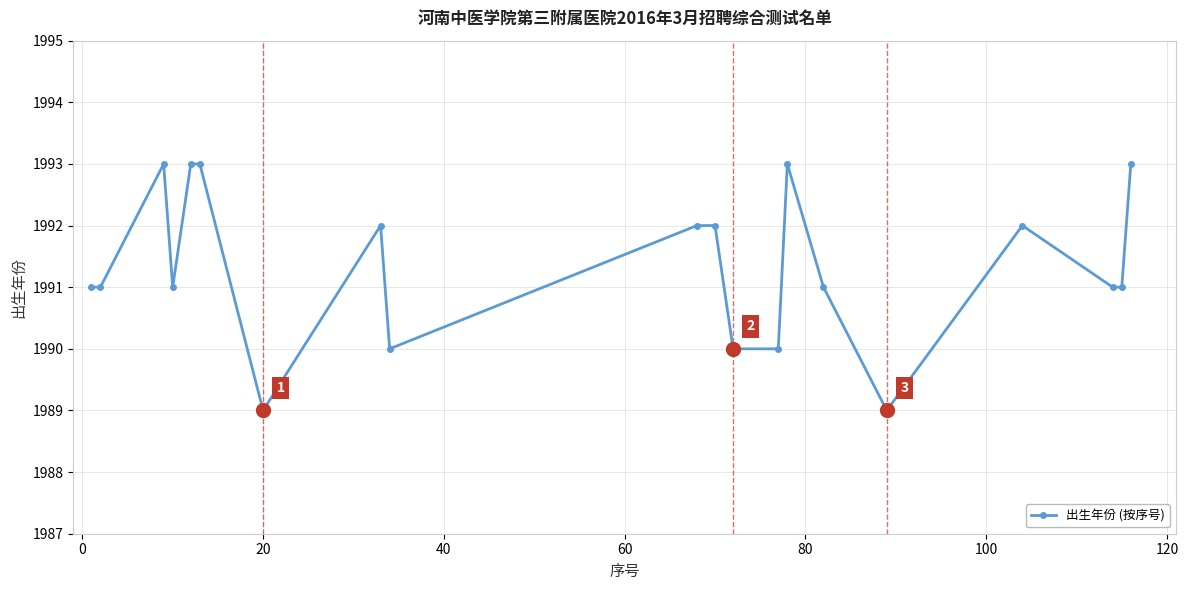

What is the maximum value shown in the chart?

1993